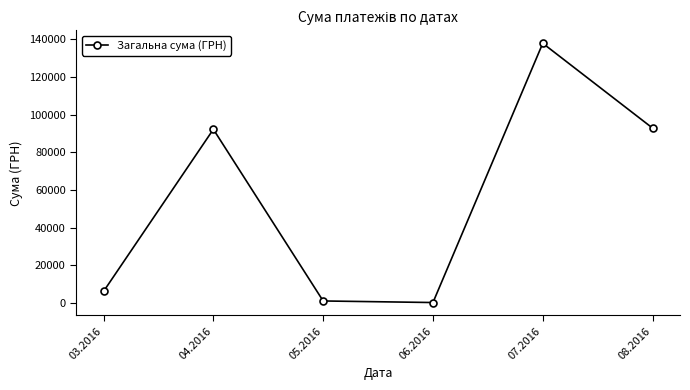

Read the value at 04.2016.

92212.2